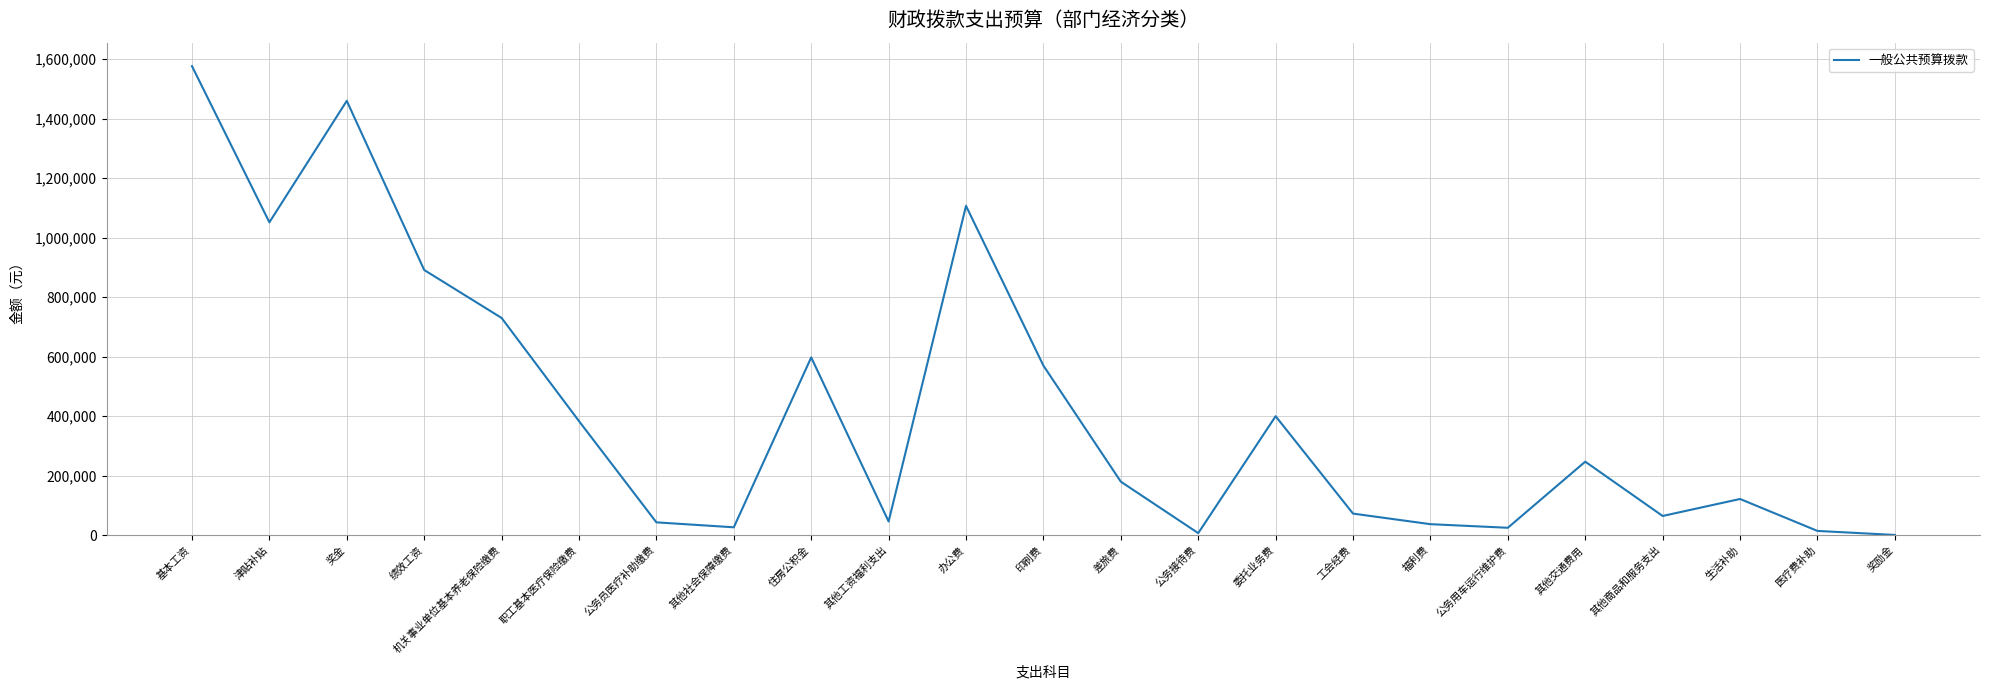

What is the change in value from 津贴补贴 to 公务接待费?

-1044692.2